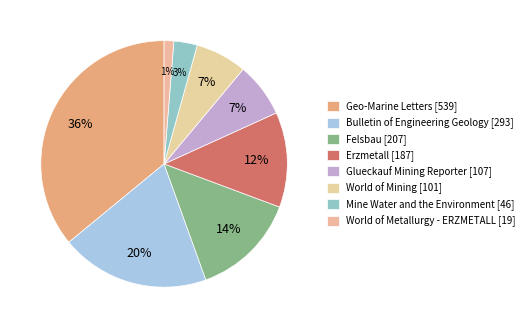

True or false: Felsbau accounts for 14% of the total.

True